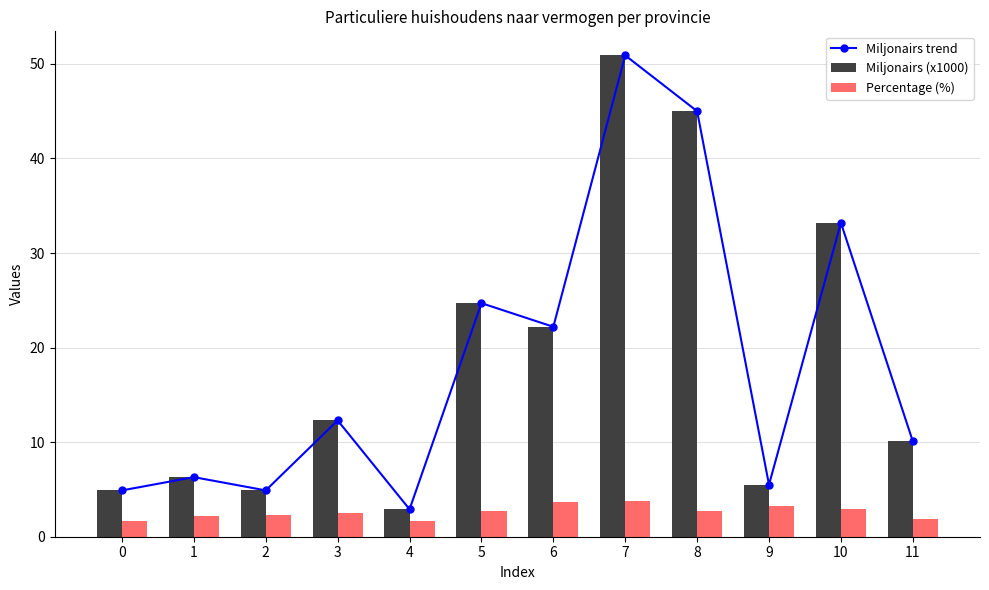

How many data points in Miljonairs (x1000) are above 12?

6